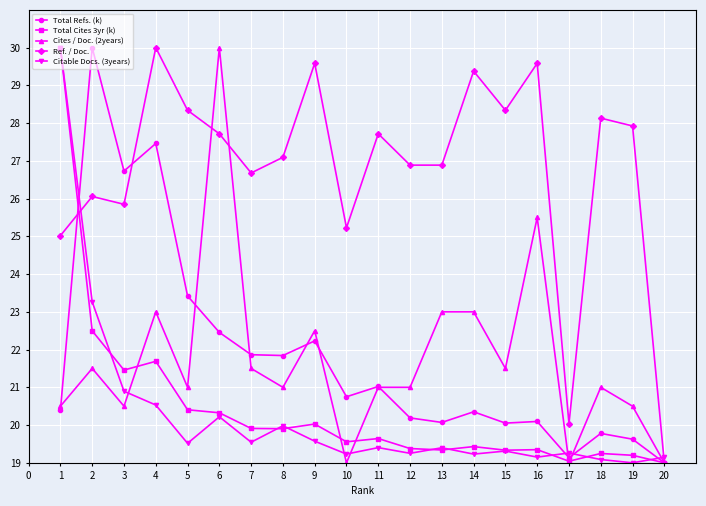

The Total Refs. (k) series shows 30.8 at 7. True or false?

False